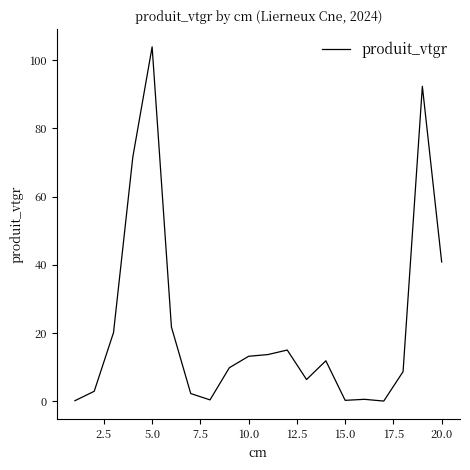

What is the greatest value displayed?

103.9